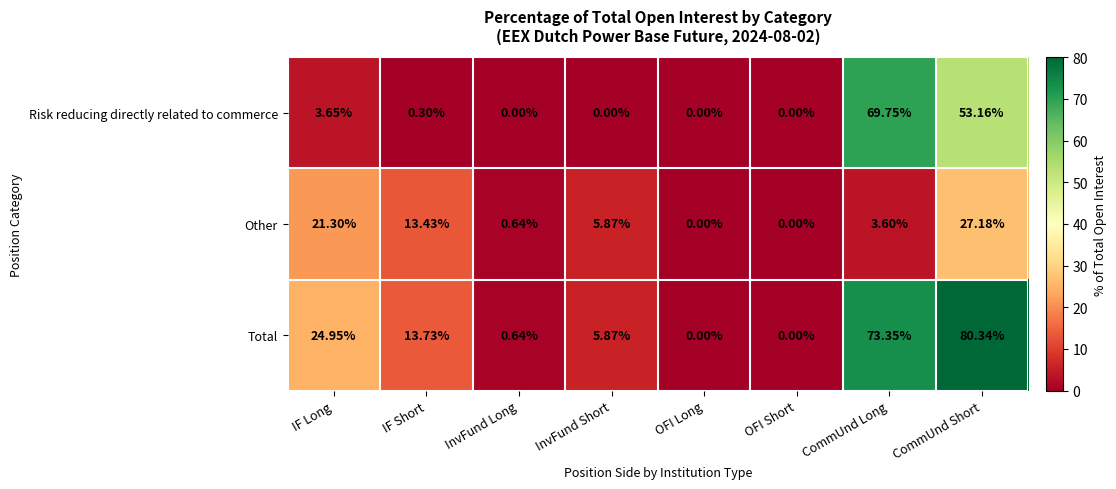

Which category has the highest value across all series?

CommUnd Short